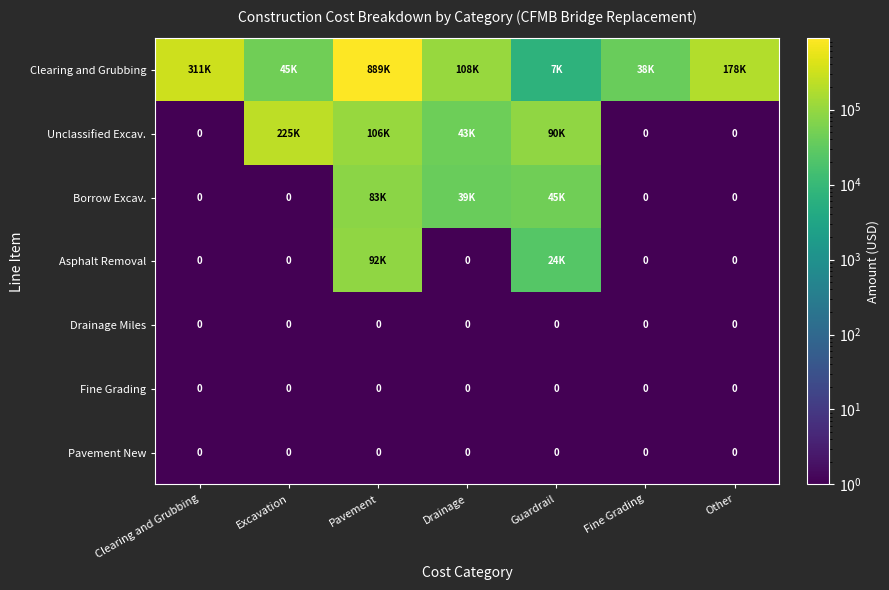

The value of Drainage Miles at Other is 0. True or false?

True